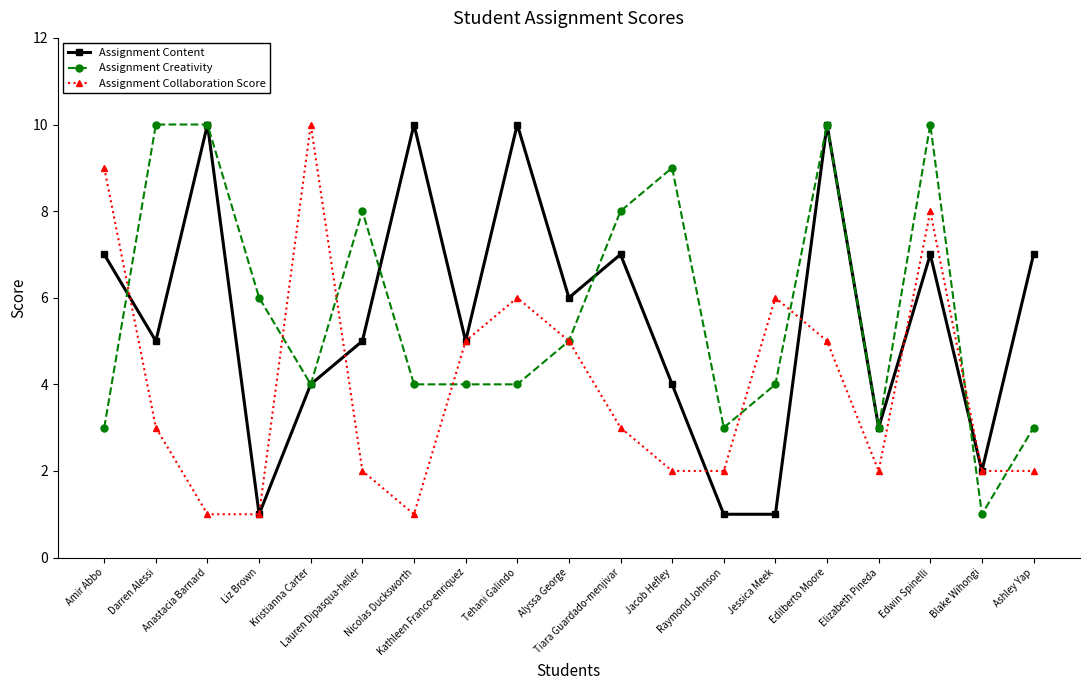

Is the value of Assignment Creativity at Anastacia Barnard greater than the value of Assignment Content at Blake Wihongi?

Yes